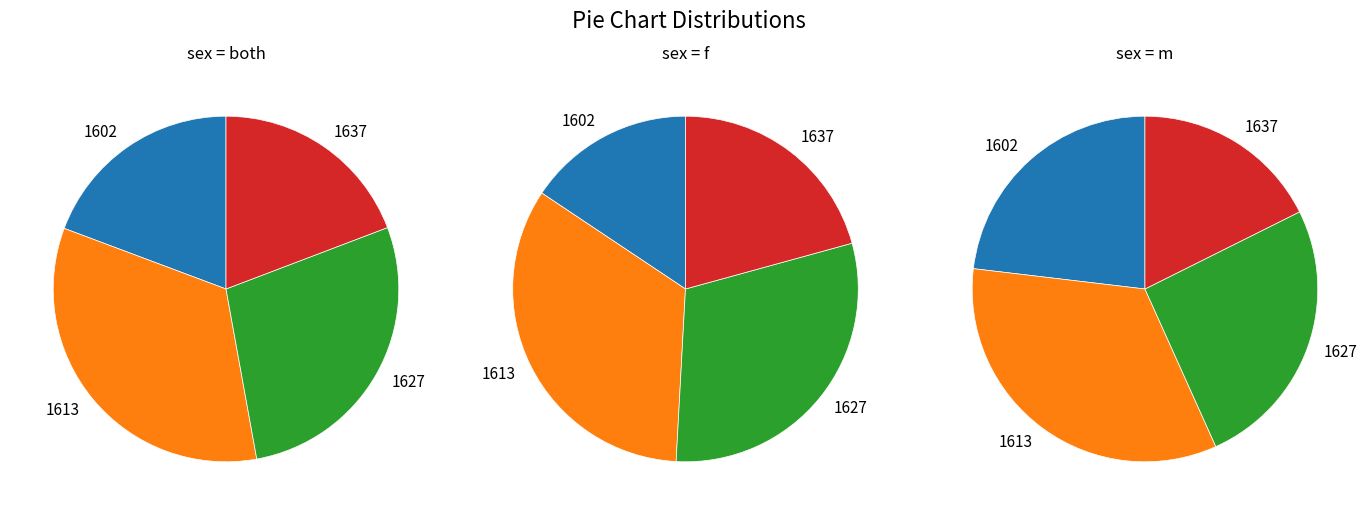

To the nearest percent, what percentage of the pie is 1613?

34%